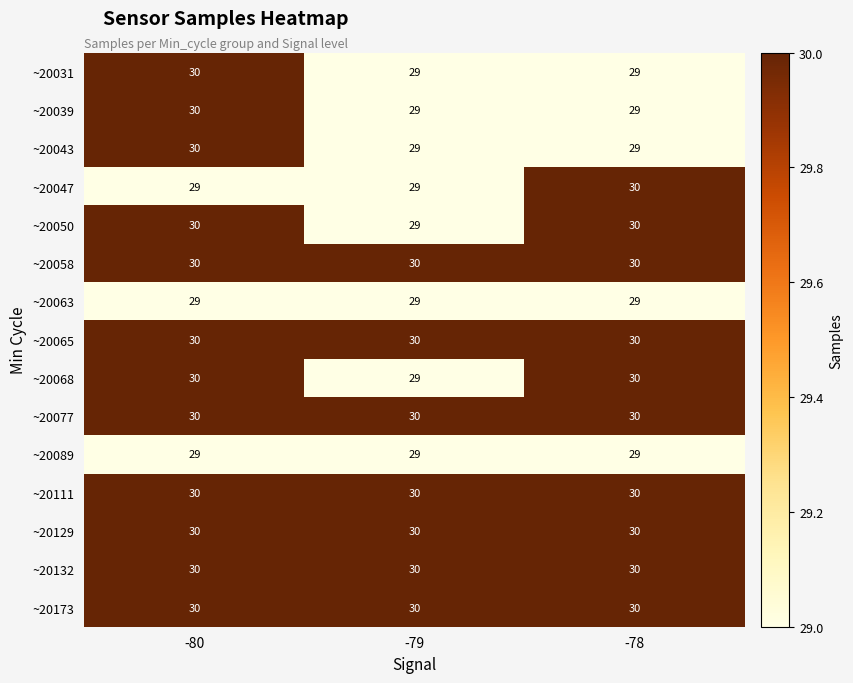

What is the approximate value of ~20063 at -80?

29